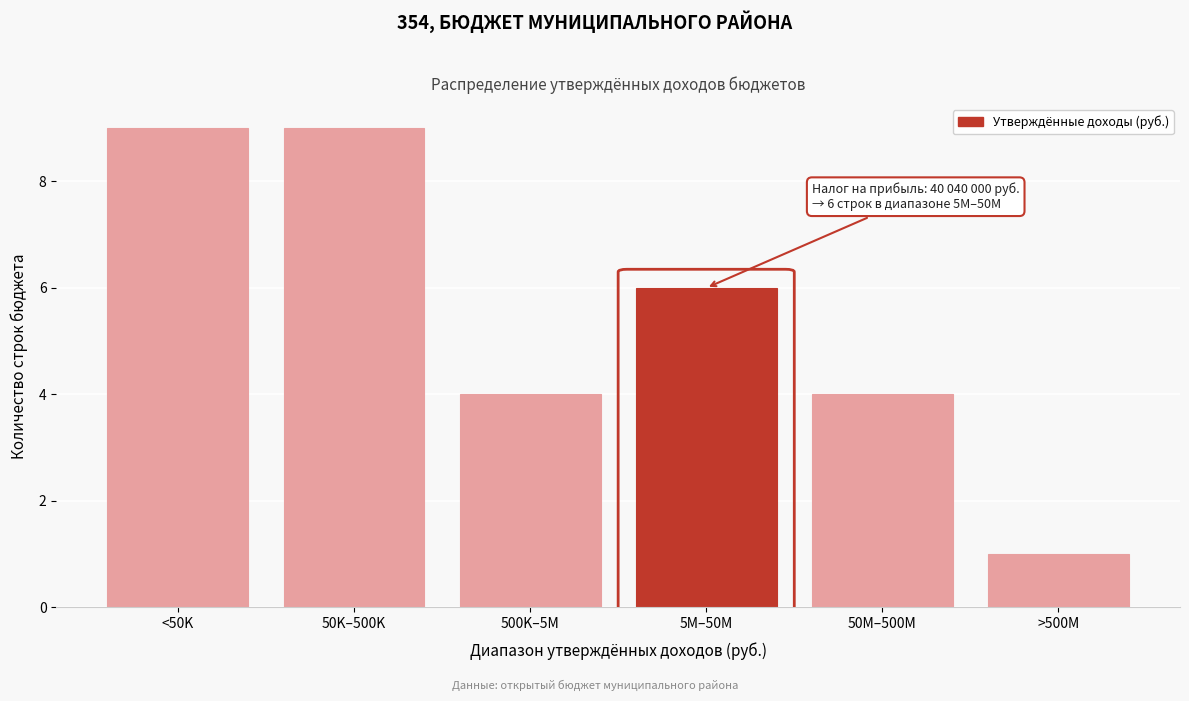

Reading left to right, list all the values displayed in this chart.

9	9	4	6	4	1